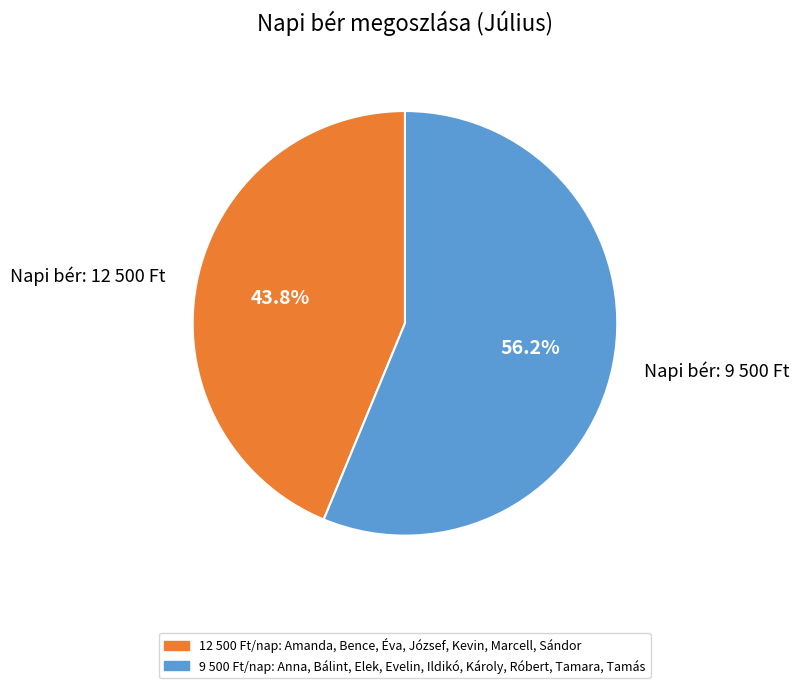

Which slice represents more than half of the pie?

Napi bér: 9 500 Ft